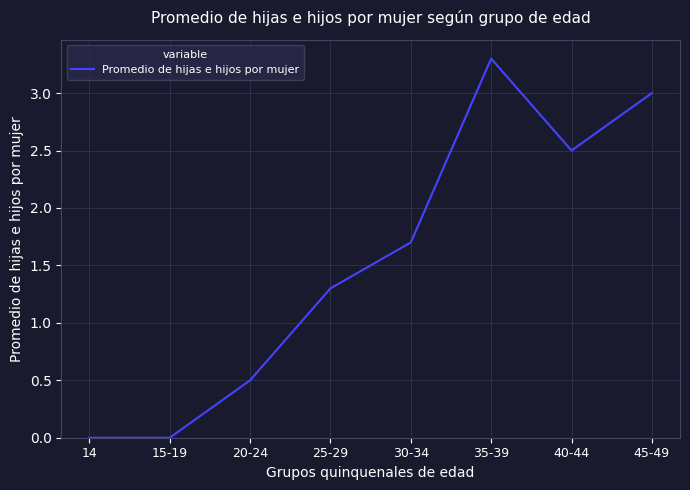

True or false: the data shows 1.4 at 40-44.

False